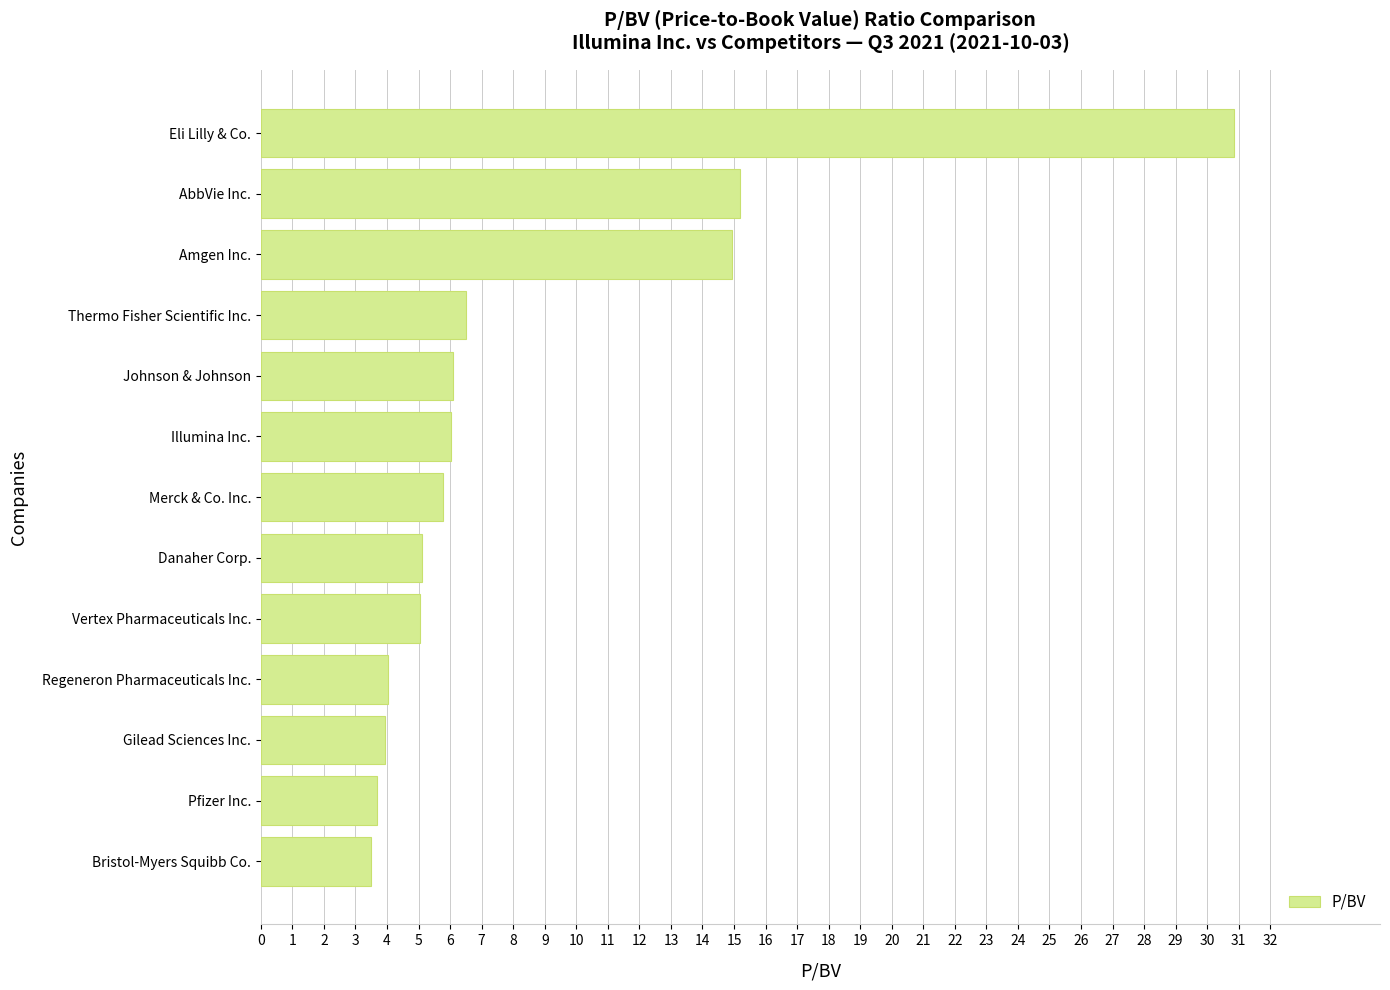

Are the bars horizontal?

Yes